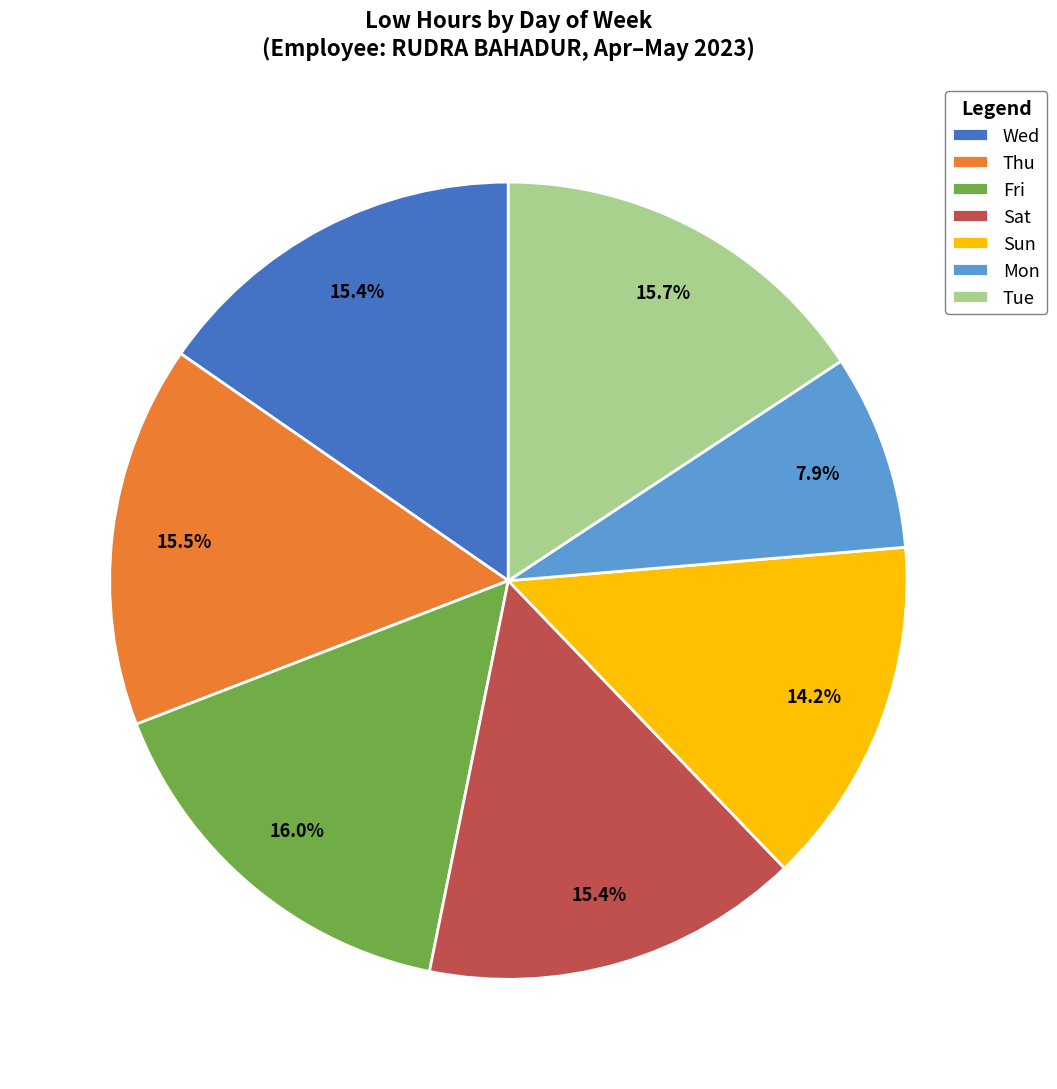

Count the number of slices in the pie.

7